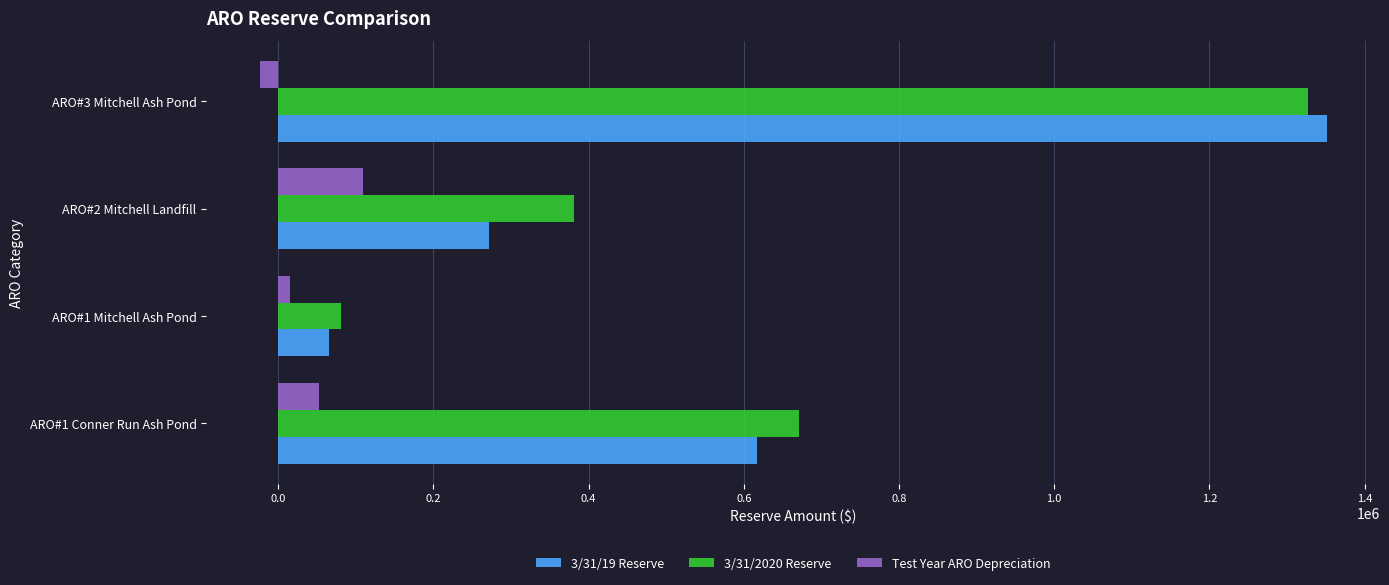

At which label is 3/31/19 Reserve closest to 708312?

ARO#1 Conner Run Ash Pond